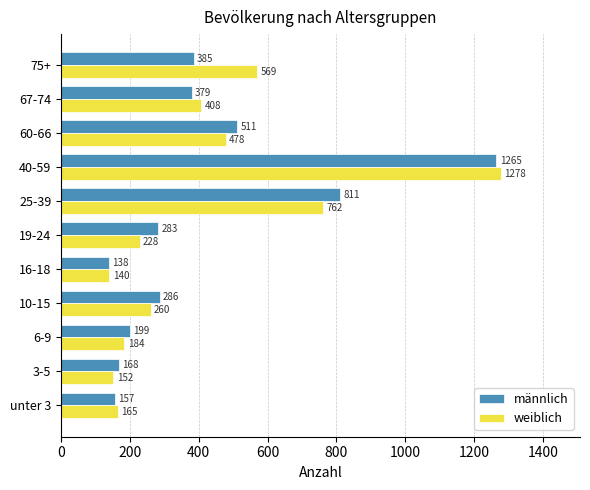

What are all the series names shown in the legend?

männlich, weiblich